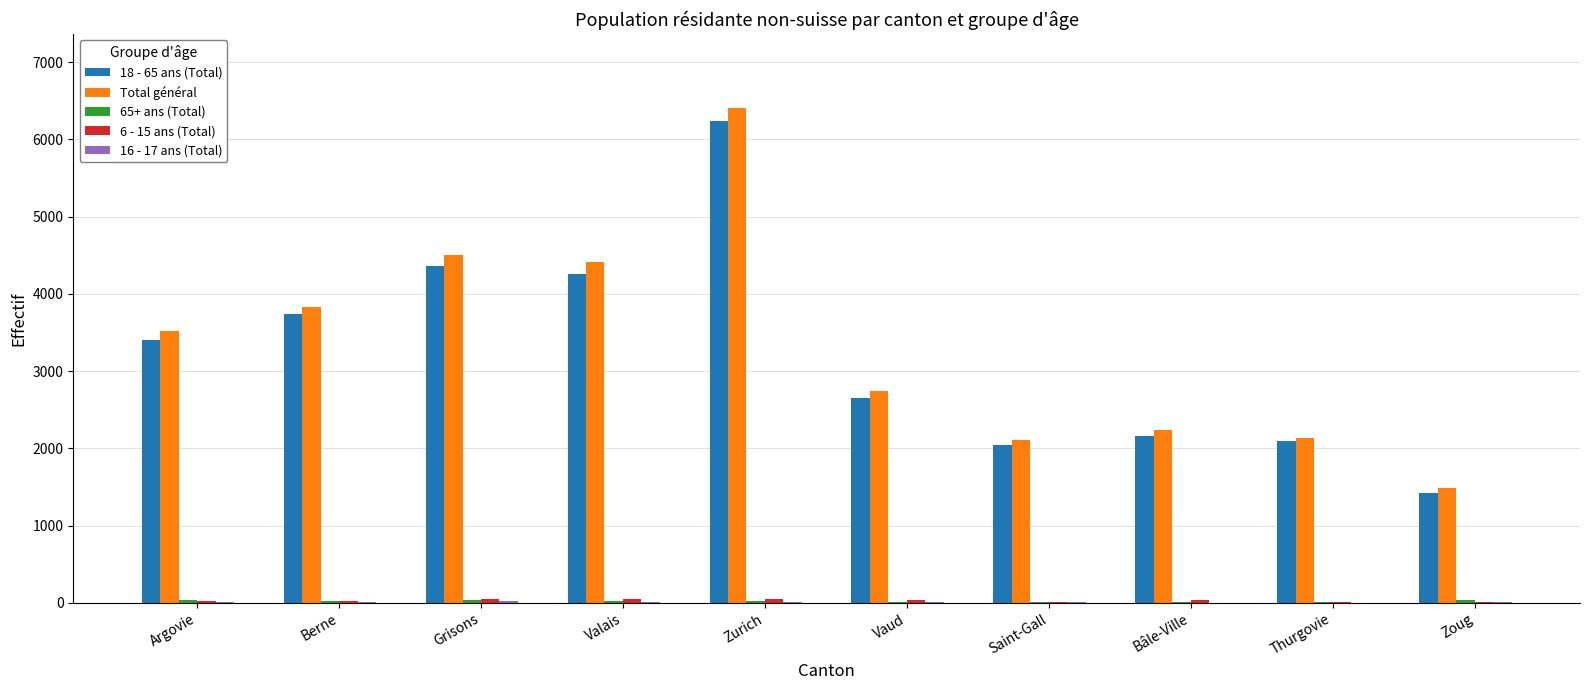

The 18 - 65 ans (Total) series shows 1461 at Vaud. True or false?

False